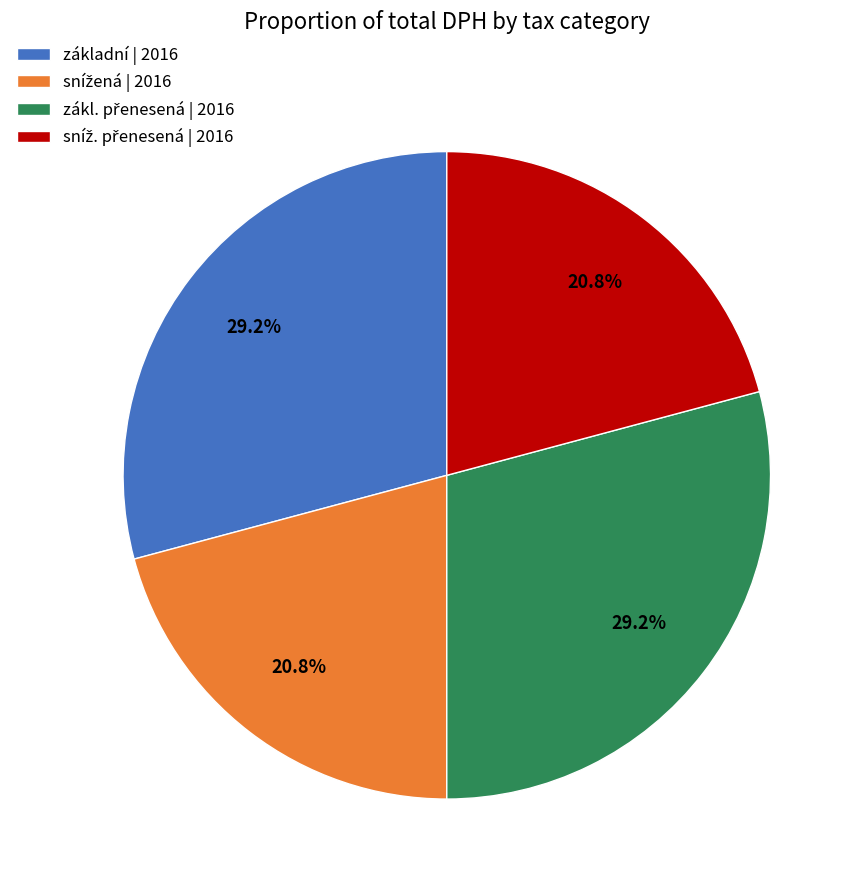

Count the number of slices in the pie.

4